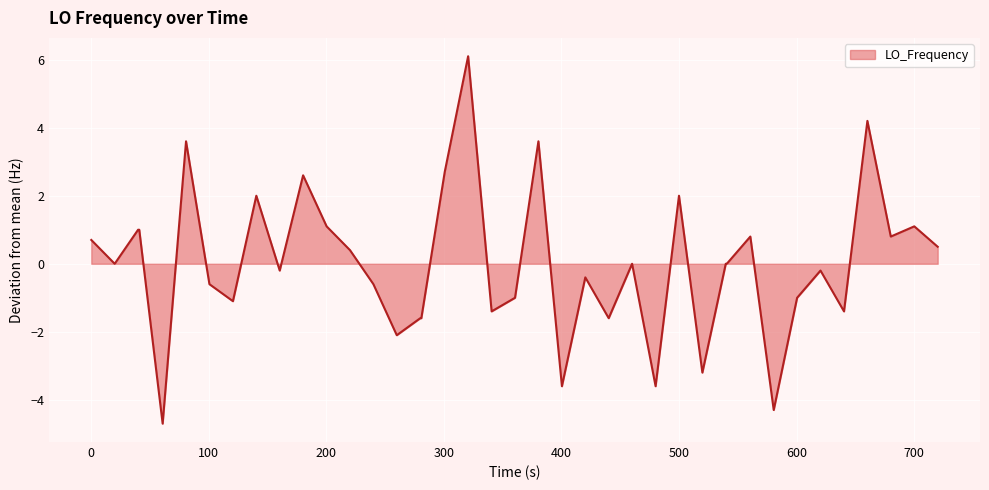

Does the chart display data point markers on the line(s)?

No